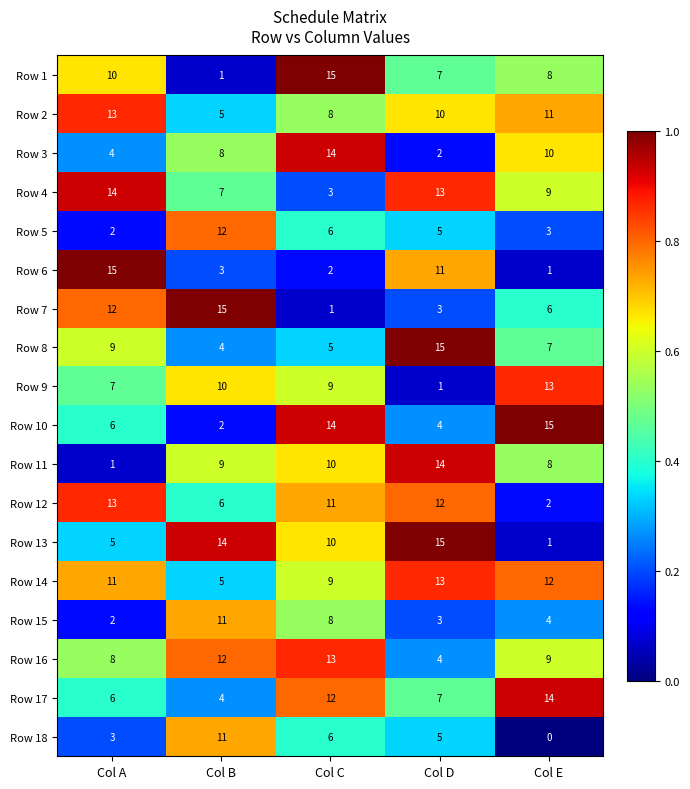

What is the sum of the Row 3 values at Col E and Col B?

18